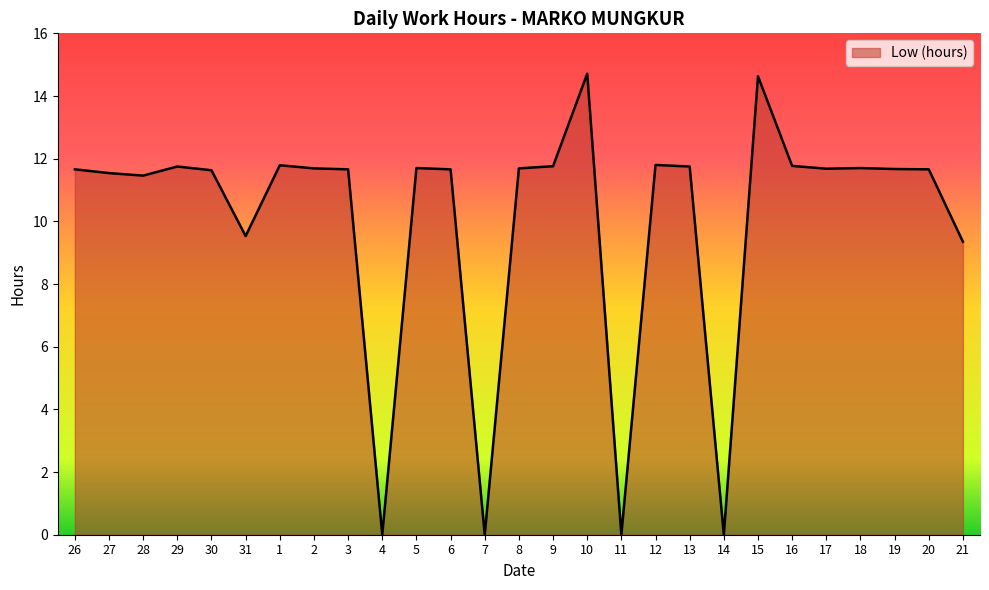

What is the maximum value shown in the chart?

14.7